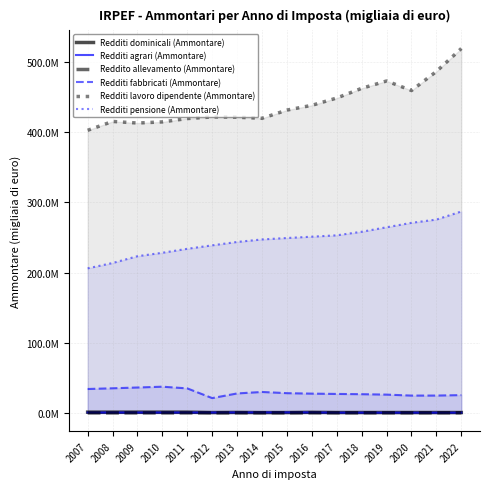

Which category has the highest value across all series?

2022